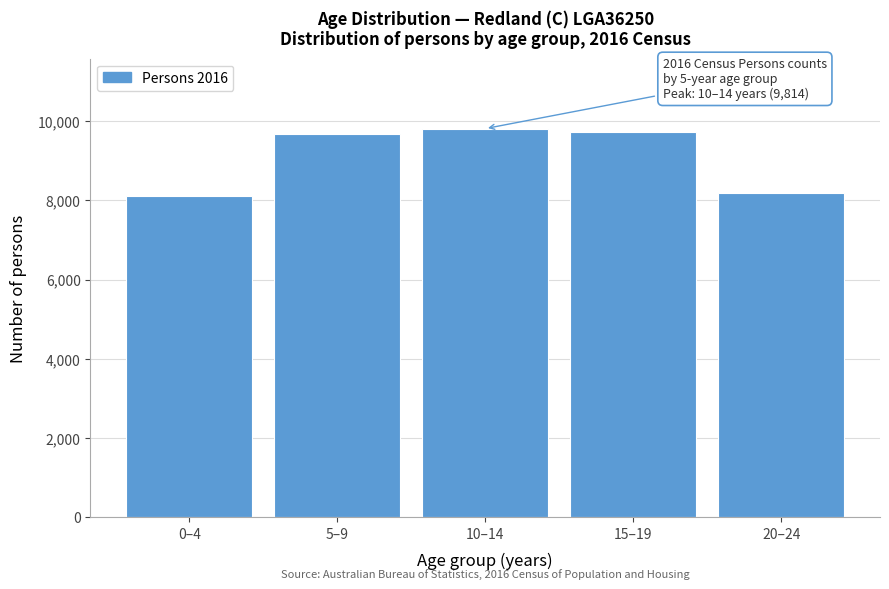

The value at 5–9 is 14274. True or false?

False